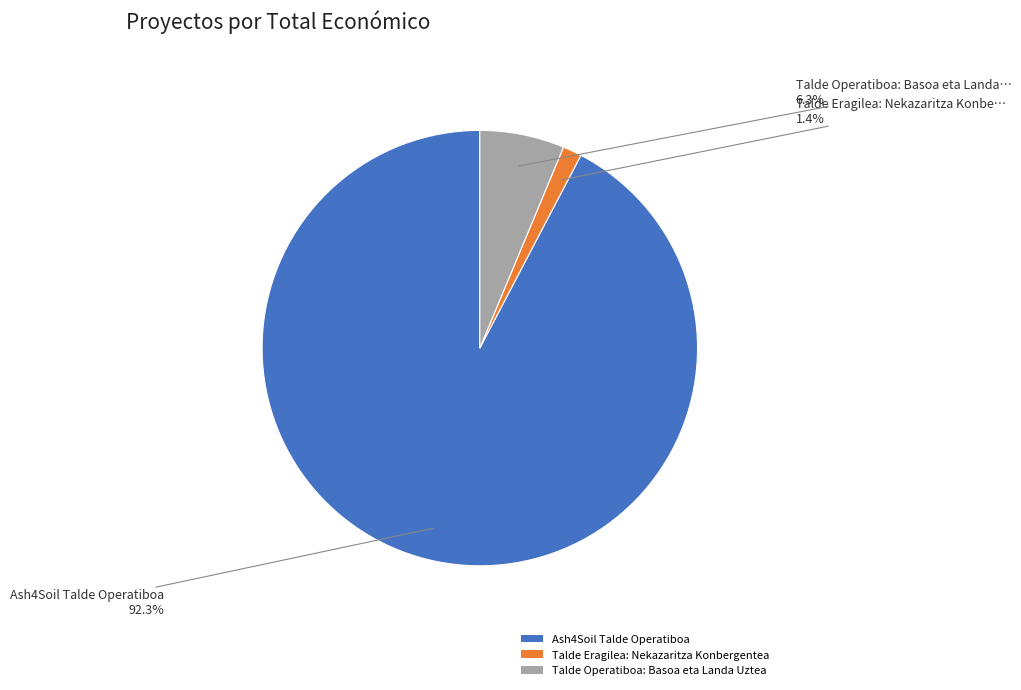

Is it true that Talde Eragilea: Nekazaritza Konbergentea is 9% of the pie?

False